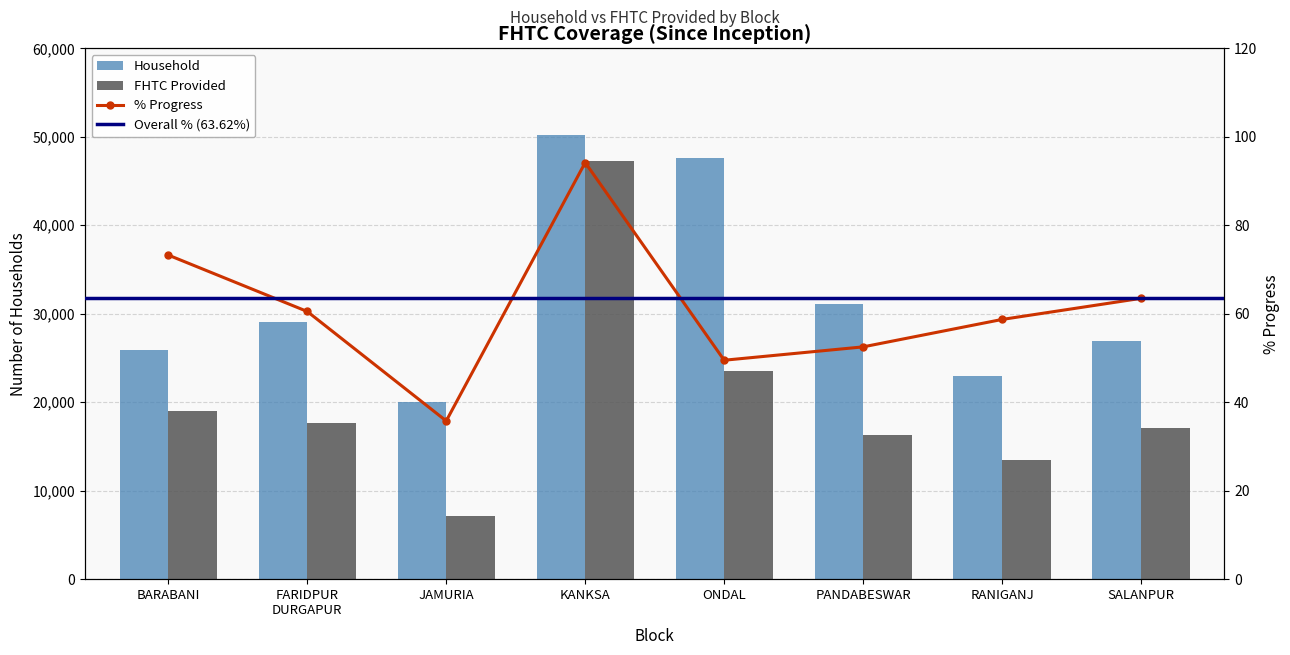

What is the value of the FHTC Provided bar at the 1st from the left?

18971